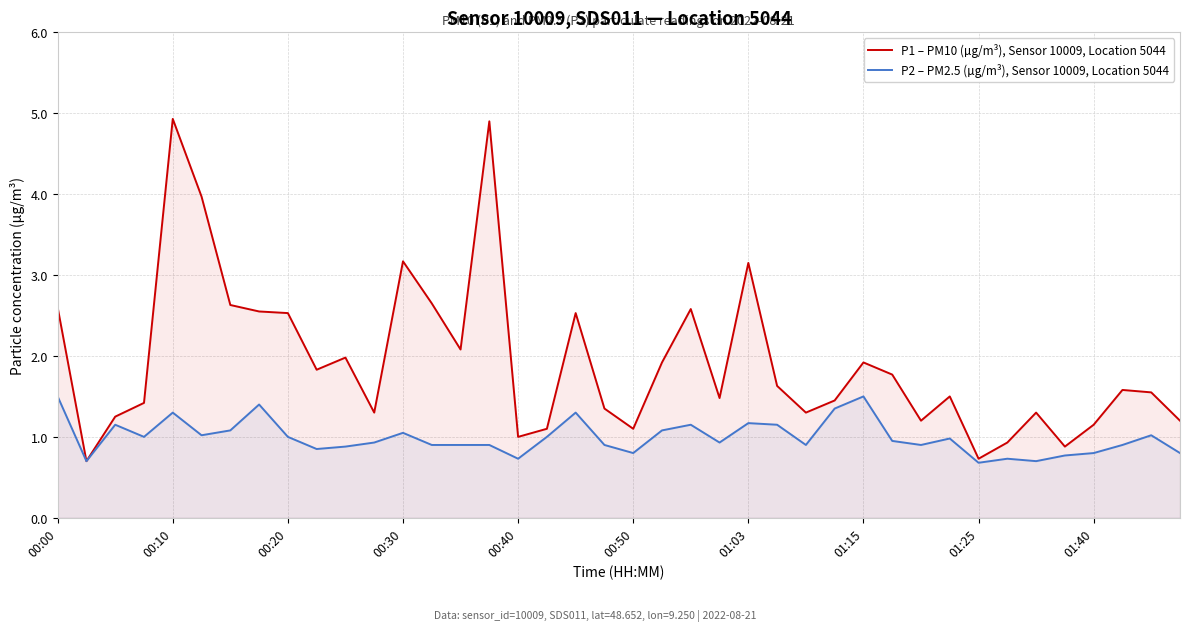

True or false: P1 – PM10 (µg/m³), Sensor 10009, Location 5044 has a value of 2.6 at 21.

False